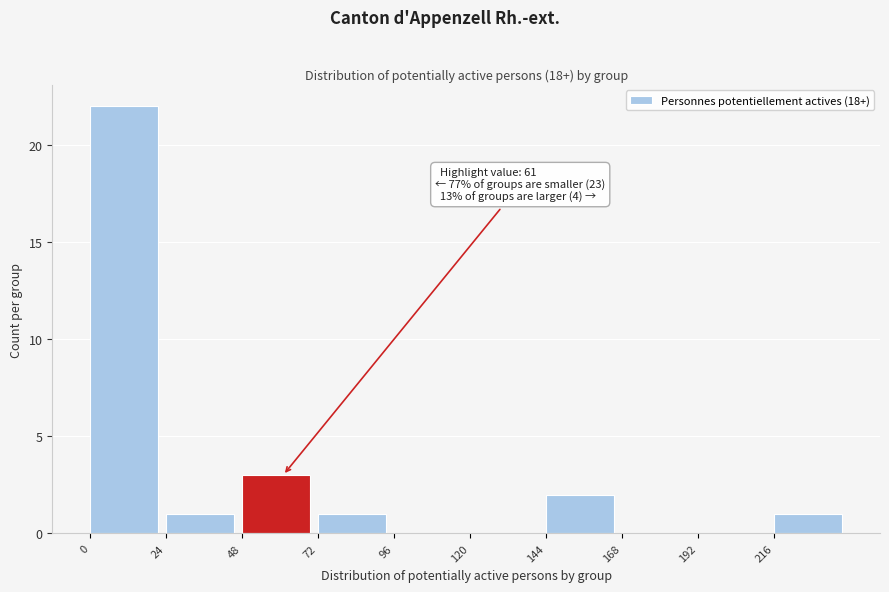

Over which range of the x-axis is the bar tallest?

0 to 24